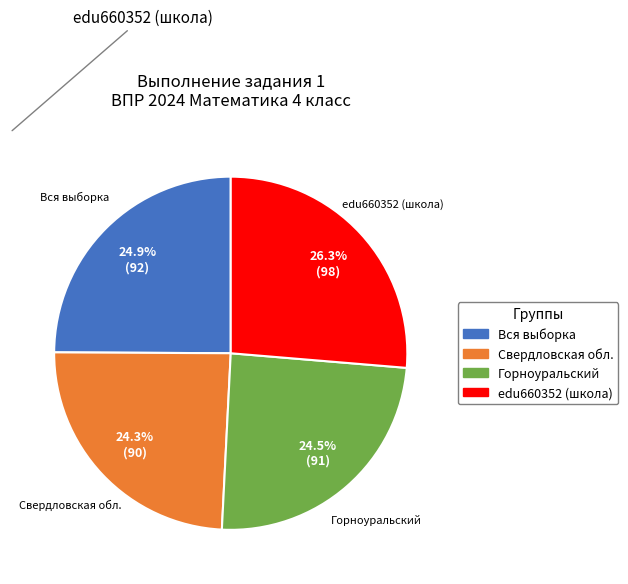

Combined, do Свердловская обл. and edu660352 (школа) account for over 50%?

Yes